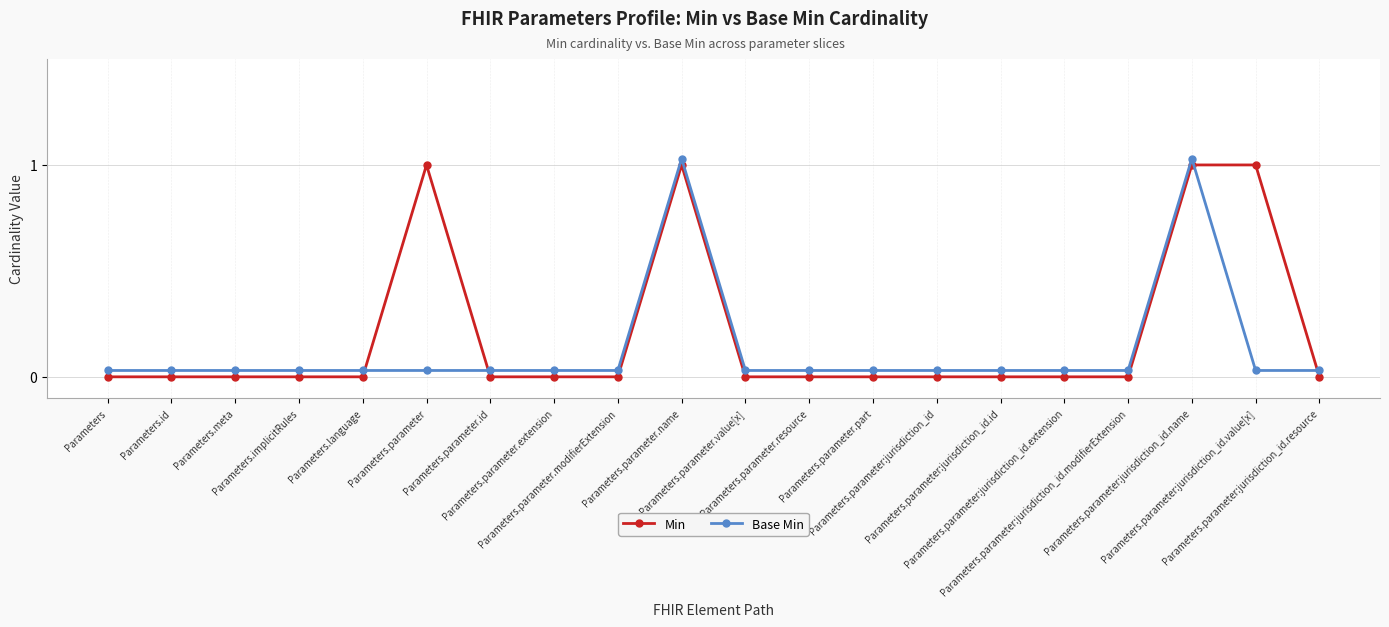

Is the value of Base Min at Parameters.parameter.resource greater than the value of Min at Parameters.parameter.modifierExtension?

Yes